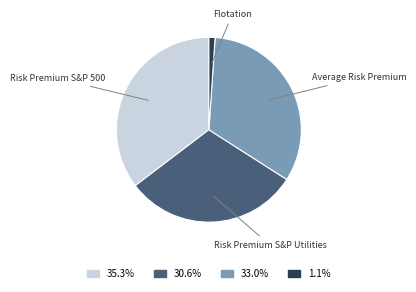

What is the smallest slice in the pie chart?

Flotation